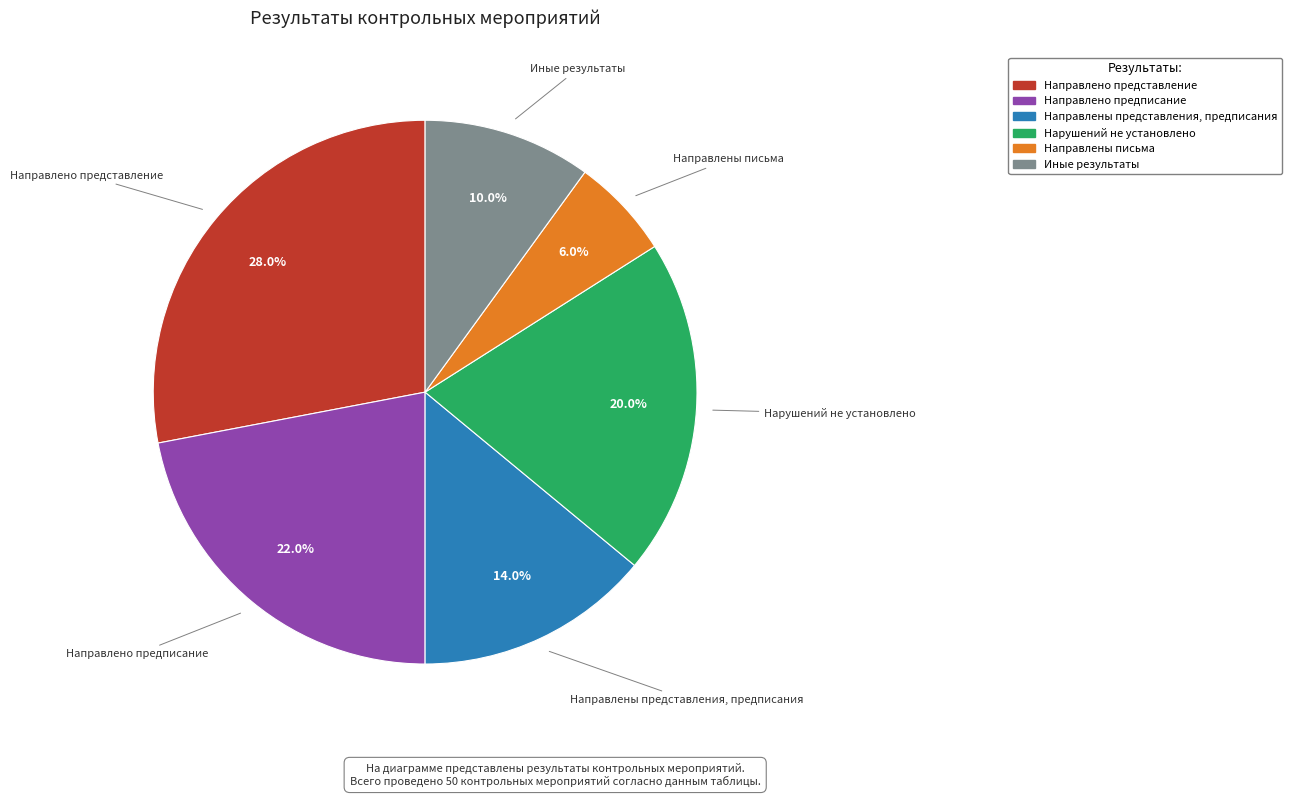

Is there a majority slice in this chart?

No